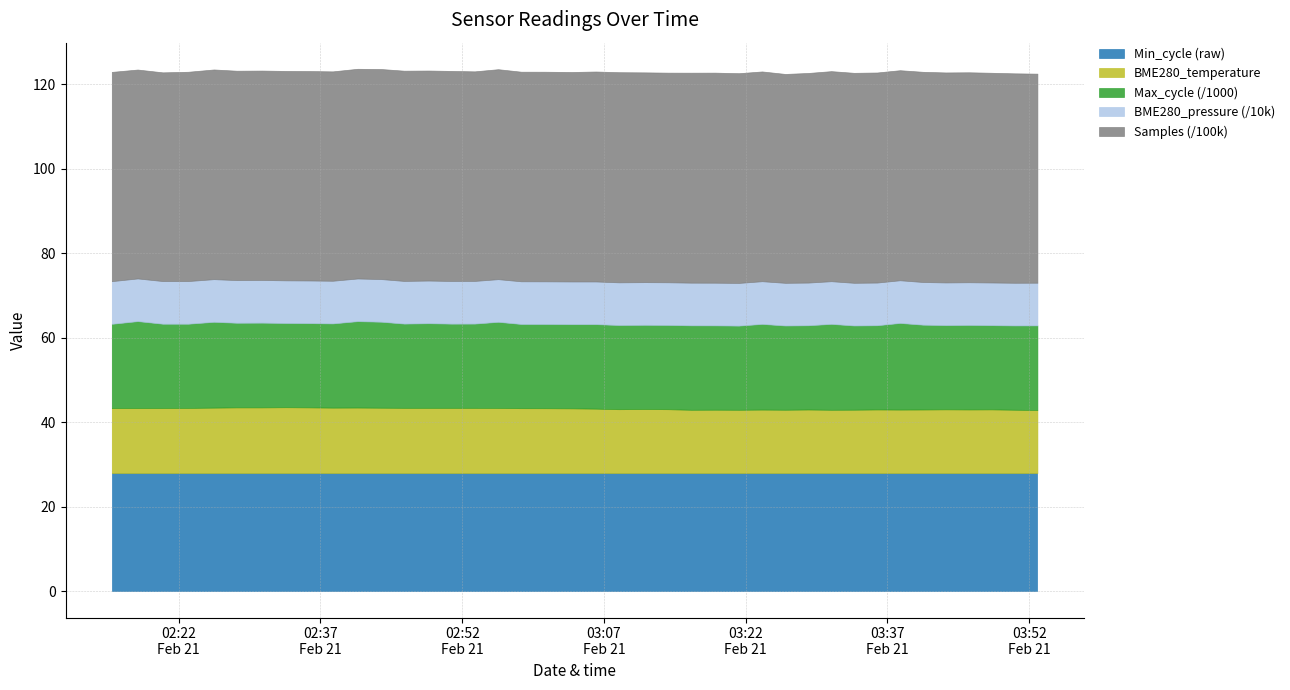

Reading left to right, list all the values displayed in this chart.

BME280_temperature: 15.4	15.4	15.4	15.4	15.5	15.5	15.5	15.6	15.5	15.5	15.5	15.4	15.4	15.4	15.4	15.4	15.4	15.3	15.3	15.3	15.2	15.1	15.1	15.1	15.0	15.0	15.0	15.0	15.0	15.0	15.0	15.0	15.0	15.0	15.0	15.1	15.0	15.1	15.0	14.9
BME280_pressure: 100917.7	100918.5	100914.8	100922.6	100906.1	100894.2	100888.8	100889.8	100891.5	100889.9	100902.0	100903.7	100905.0	100902.3	100910.4	100902.3	100912.6	100916.4	100914.0	100936.9	100912.1	100921.6	100923.8	100928.9	100933.2	100939.2	100944.8	100944.0	100946.4	100950.7	100946.7	100948.0	100941.6	100942.1	100949.9	100946.4	100943.4	100946.7	100941.0	100952.1
Samples: 4949900.0	4941175.0	4936867.0	4950711.0	4959940.0	4952692.0	4953776.0	4953488.0	4954230.0	4952903.0	4960147.0	4968117.0	4973330.0	4967843.0	4968822.0	4957182.0	4966523.0	4957826.0	4958023.0	4955062.0	4966484.0	4970704.0	4962098.0	4958541.0	4966854.0	4968819.0	4961143.0	4961903.0	4941297.0	4958228.0	4968769.0	4967057.0	4969080.0	4968586.0	4971949.0	4967269.0	4966451.0	4960735.0	4954114.0	4945260.0
Max_cycle: 19928.0	20570.0	19941.0	19918.0	20303.0	20020.0	20045.0	19922.0	19928.0	19922.0	20440.0	20344.0	19930.0	20021.0	19919.0	19933.0	20369.0	19923.0	19926.0	19921.0	19994.0	19918.0	19922.0	19931.0	19979.0	19949.0	19914.0	20271.0	19926.0	19926.0	20323.0	19922.0	19922.0	20496.0	20064.0	19919.0	19997.0	19919.0	19942.0	20016.0
Min_cycle: 28.0	28.0	28.0	28.0	28.0	28.0	28.0	28.0	28.0	28.0	28.0	28.0	28.0	28.0	28.0	28.0	28.0	28.0	28.0	28.0	28.0	28.0	28.0	28.0	28.0	28.0	28.0	28.0	28.0	28.0	28.0	28.0	28.0	28.0	28.0	28.0	28.0	28.0	28.0	28.0